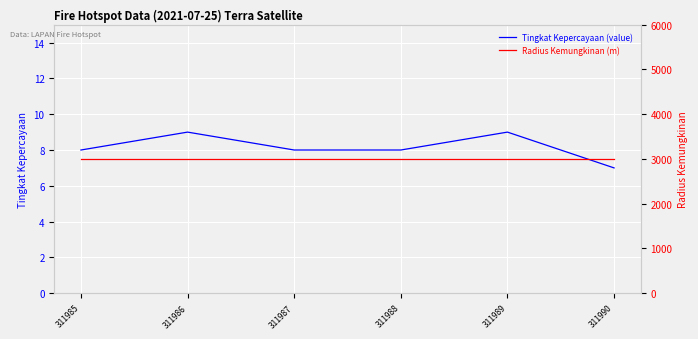

In Tingkat Kepercayaan, how many points are higher than both neighbors (excluding endpoints)?

2